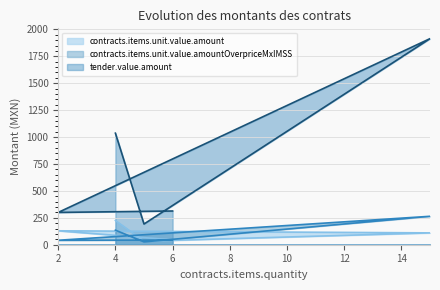

How many interior local peaks does the contracts.items.unit.value.amountOverpriceMxIMSS series have?

1